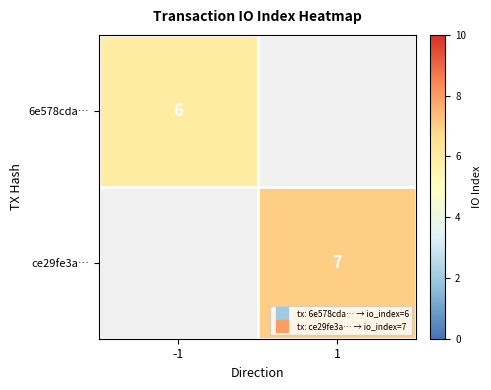

What value does the ce29fe3a… series have at 1?

7.0